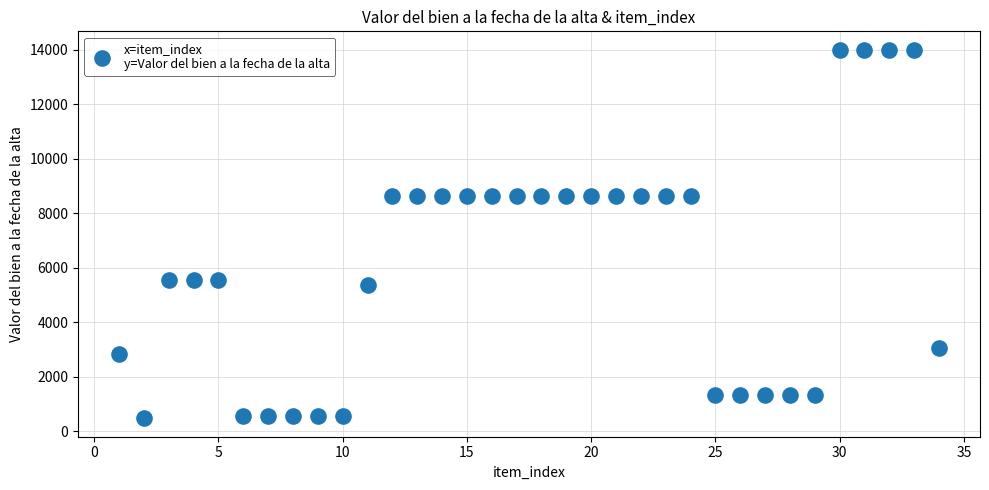

What is the range of X values (max minus min)?

33.0